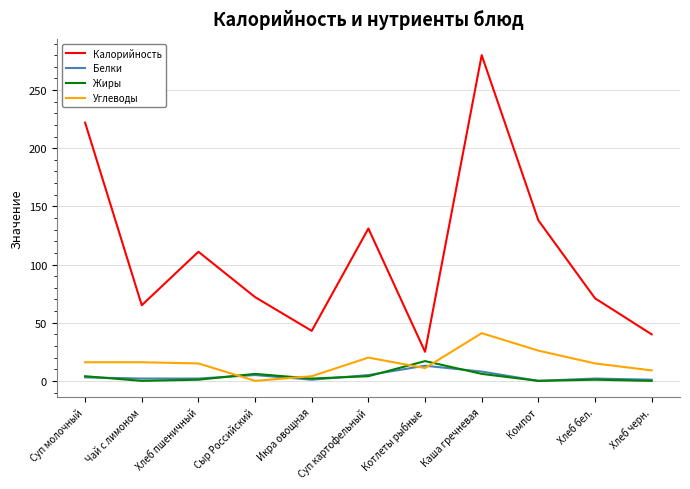

How many distinct data groups are displayed?

4